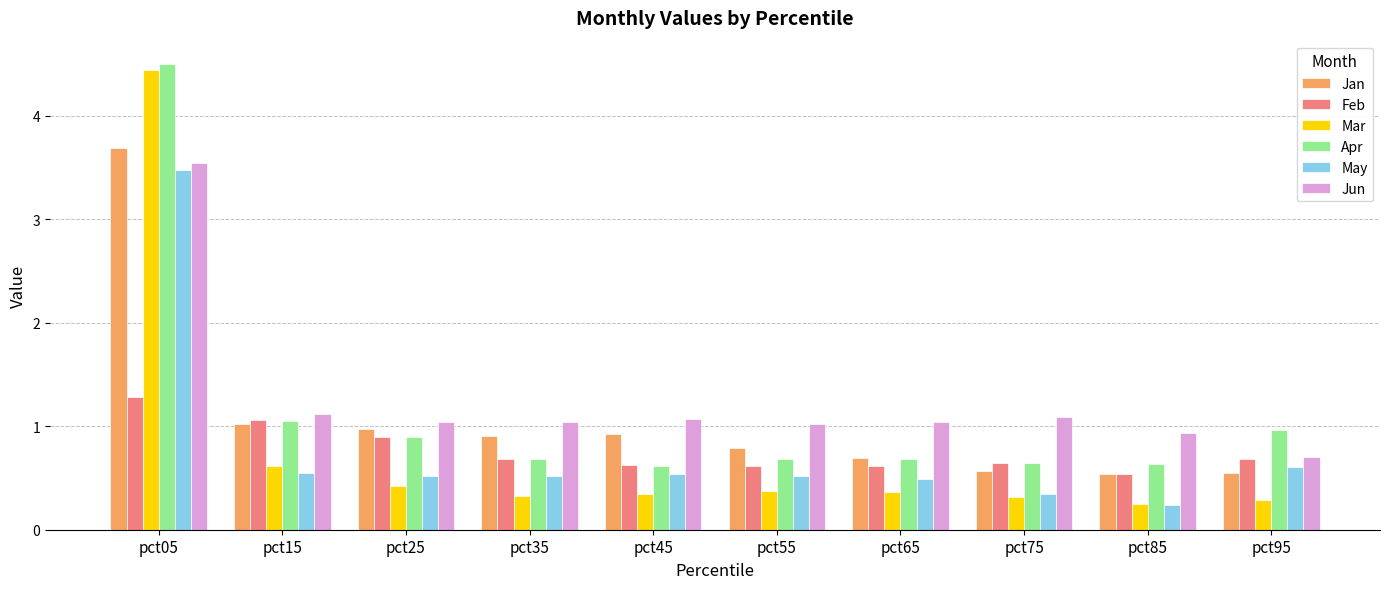

What is the value of the Jan bar at the 5th from the left?

0.9